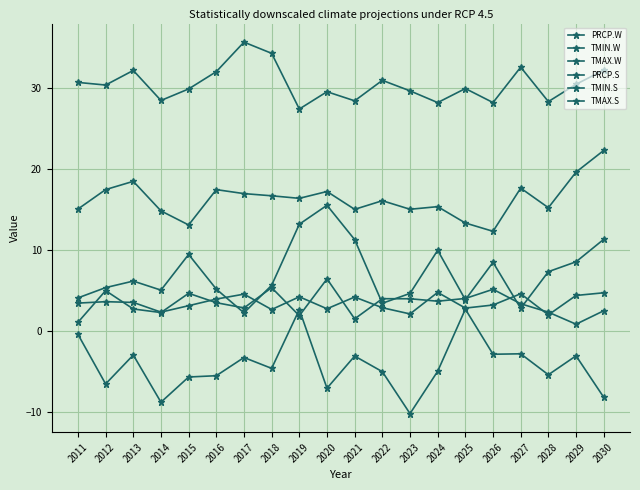

How many lines are shown in the chart?

6